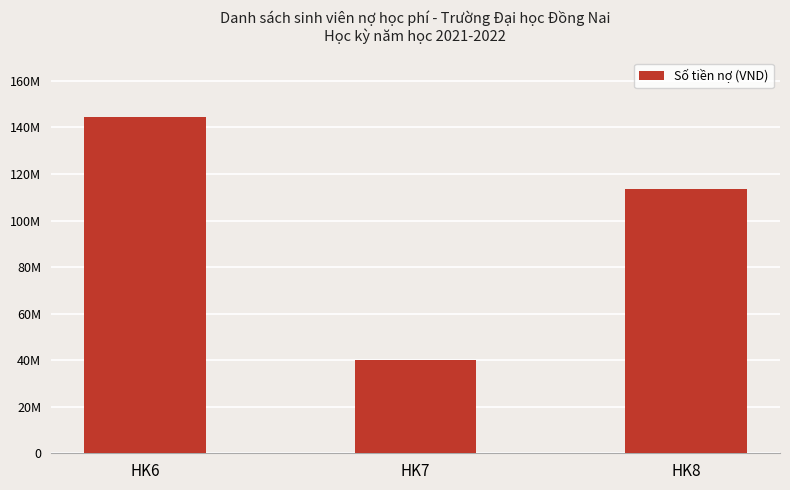

Reading right to left, list all the values displayed in this chart.

113400000	39900000	144650000